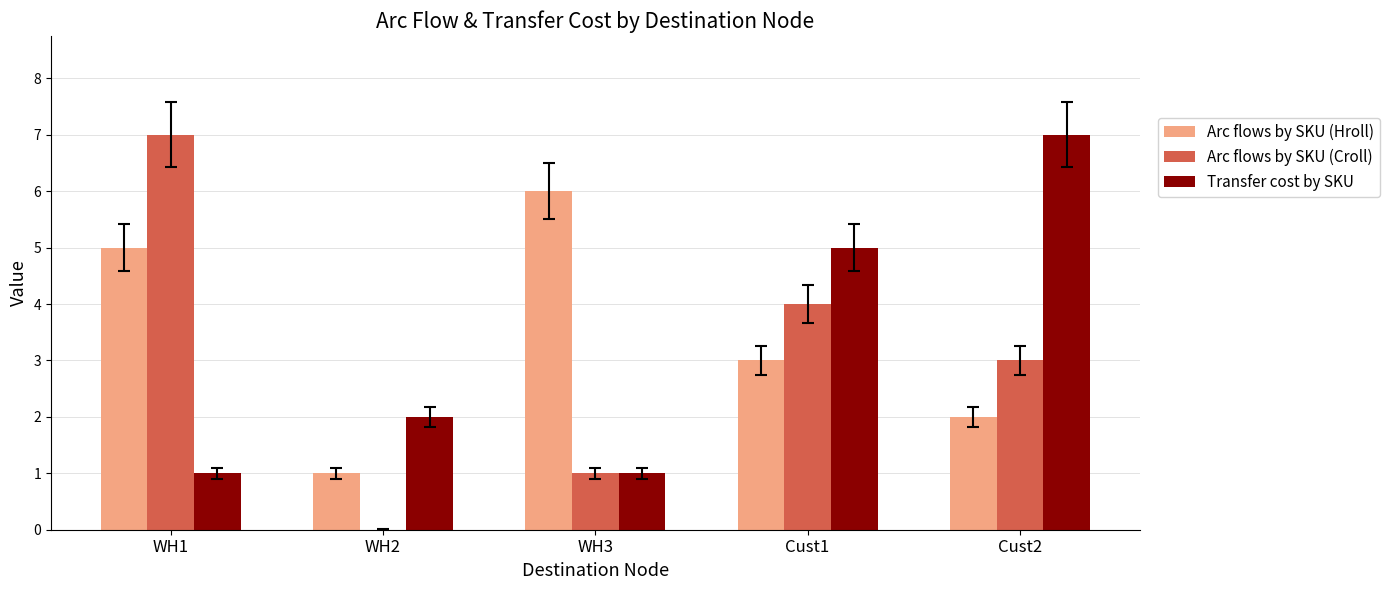

What value does the Arc flows by SKU (Hroll) series have at WH2?

1